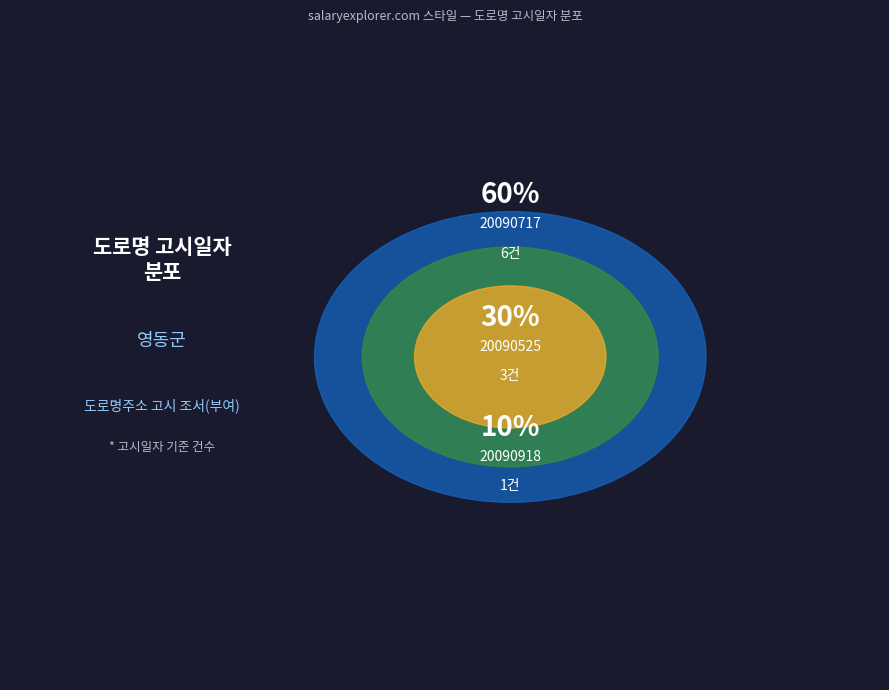

Which category has the smallest portion of the pie?

20090918